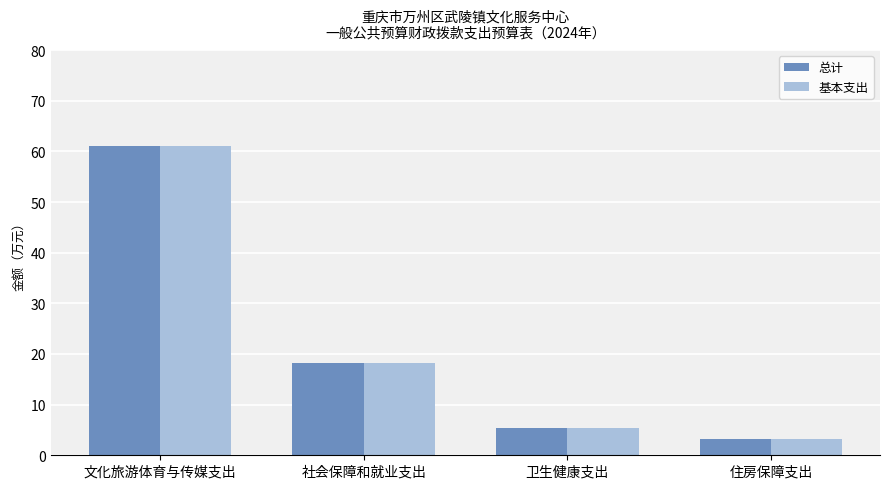

What is the sum of the 总计 values at 卫生健康支出 and 住房保障支出?

8.7